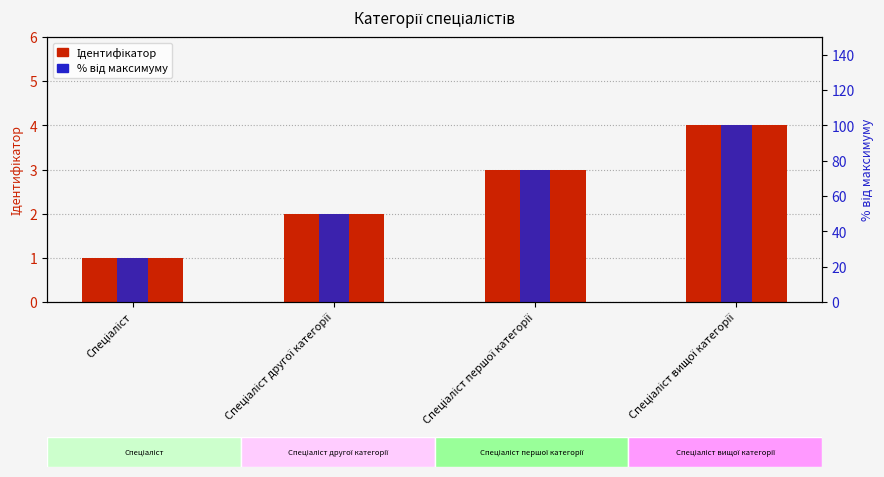

How many bars are there in total?

8